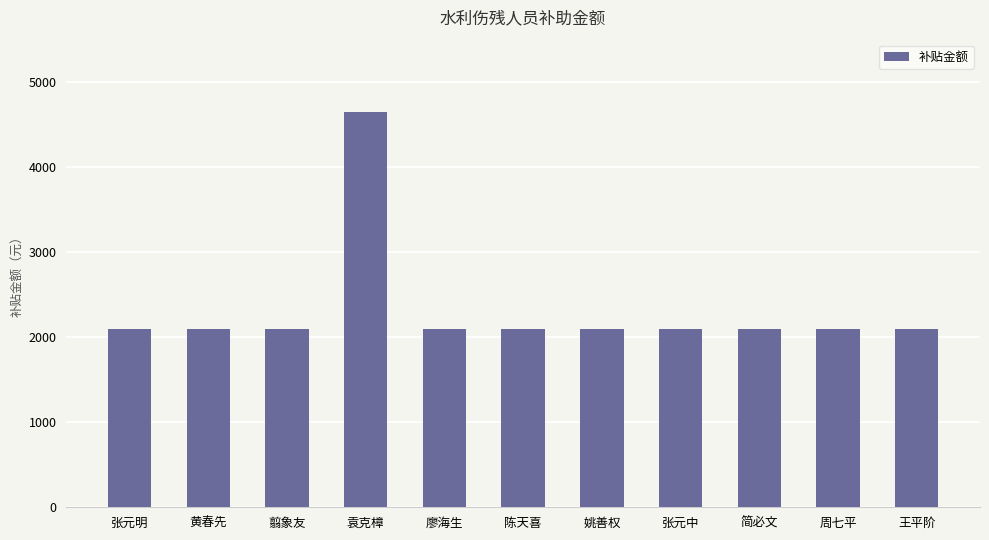

At which category does the chart reach its peak across all series?

袁克樟